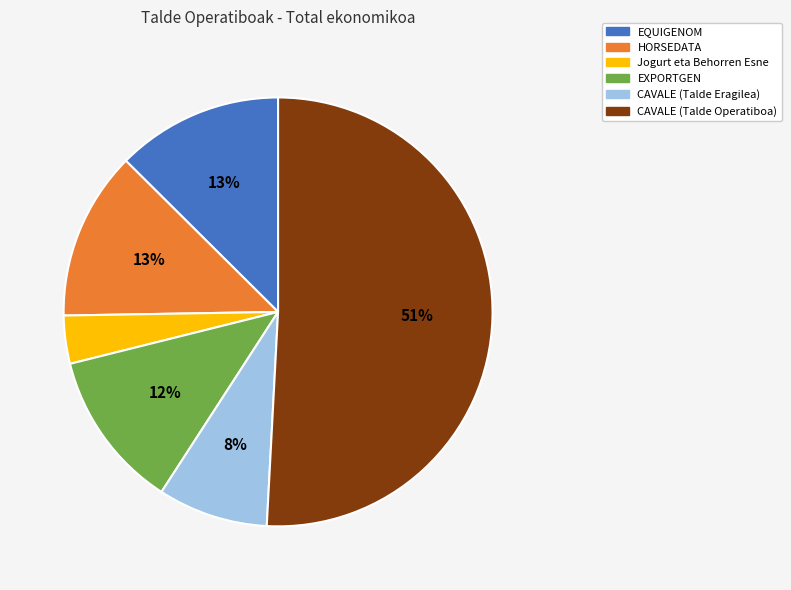

Count the number of slices in the pie.

6